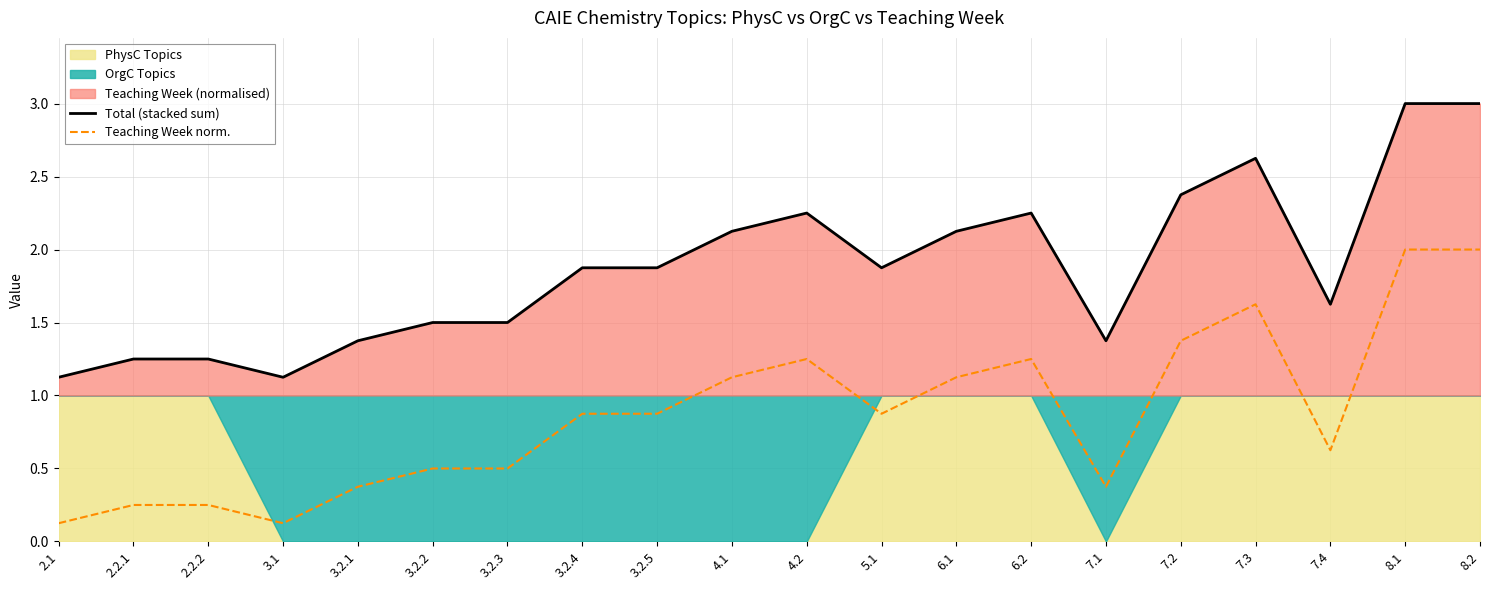

Is the value of Total (stacked sum) at 2.2.1 greater than the value of Teaching Week norm. at 3.2.4?

Yes